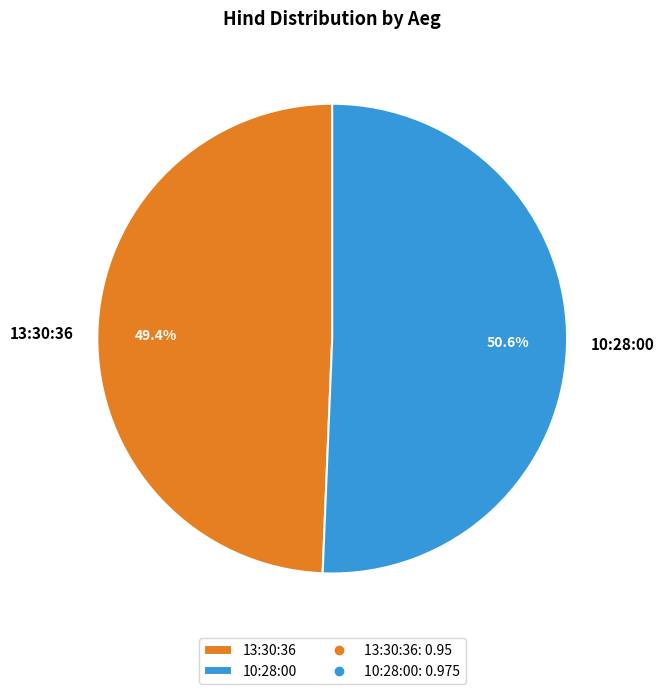

Combined, what portion of the pie is 10:28:00 and 13:30:36?

100.0%